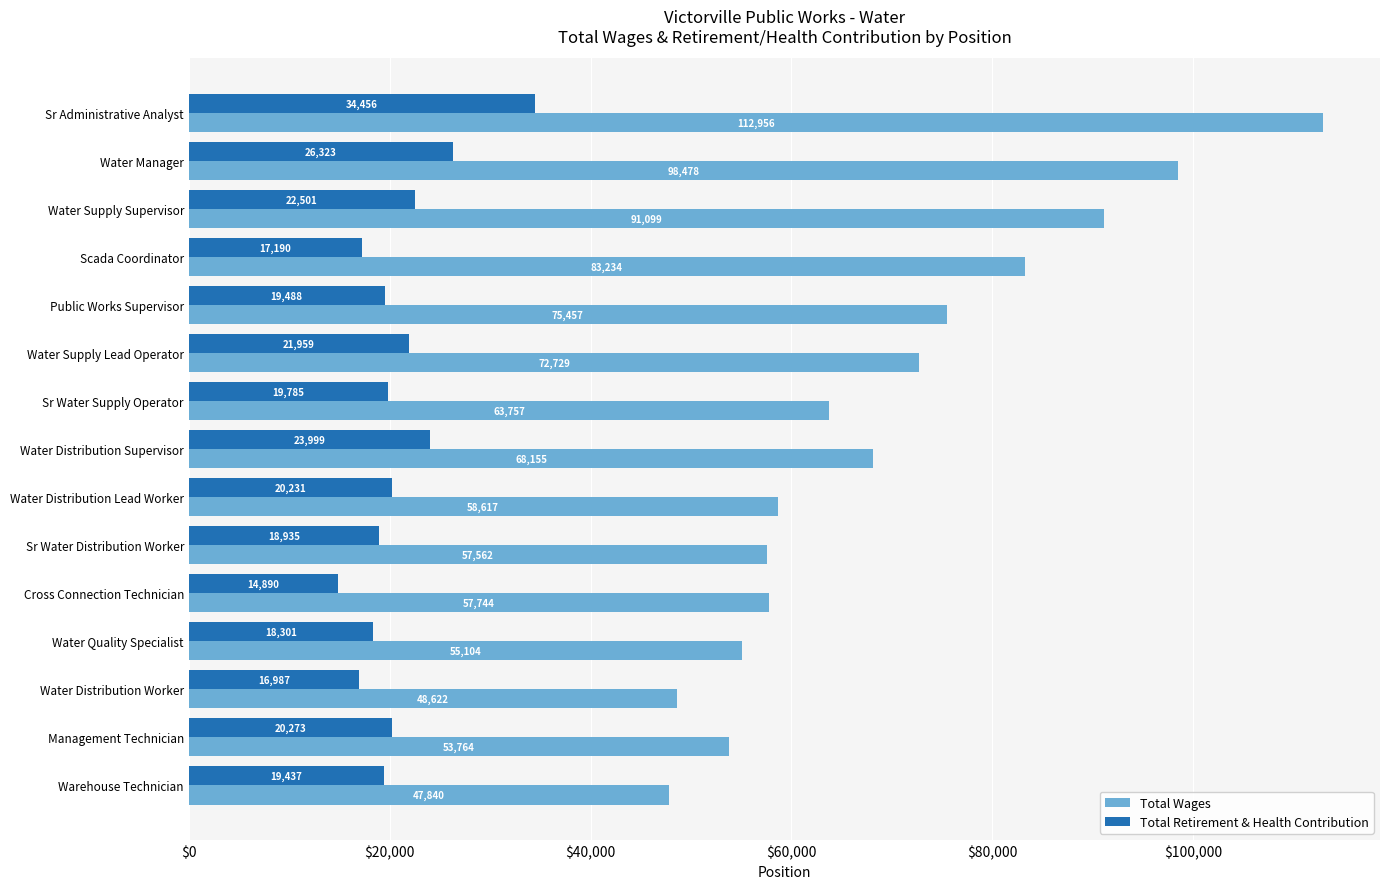

Rank the categories by Total Retirement & Health Contribution value from highest to lowest.

Sr Administrative Analyst, Water Manager, Water Distribution Supervisor, Water Supply Supervisor, Water Supply Lead Operator, Management Technician, Water Distribution Lead Worker, Sr Water Supply Operator, Public Works Supervisor, Warehouse Technician, Sr Water Distribution Worker, Water Quality Specialist, Scada Coordinator, Water Distribution Worker, Cross Connection Technician